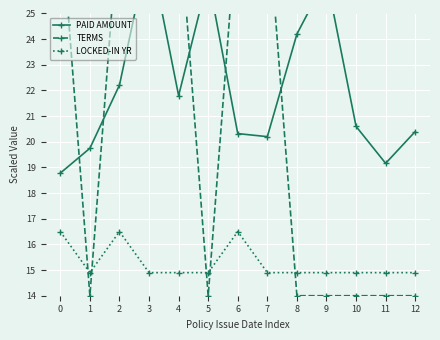

Reading left to right, transcribe all the data shown in this chart.

PAID AMOUNT: 18.8	19.7	22.2	27.6	21.8	26.4	20.3	20.2	24.2	26.4	20.6	19.2	20.4
TERMS: 29.0	14.0	29.0	29.0	29.0	14.0	29.0	29.0	14.0	14.0	14.0	14.0	14.0
LOCKED-IN YR: 16.5	14.9	16.5	14.9	14.9	14.9	16.5	14.9	14.9	14.9	14.9	14.9	14.9